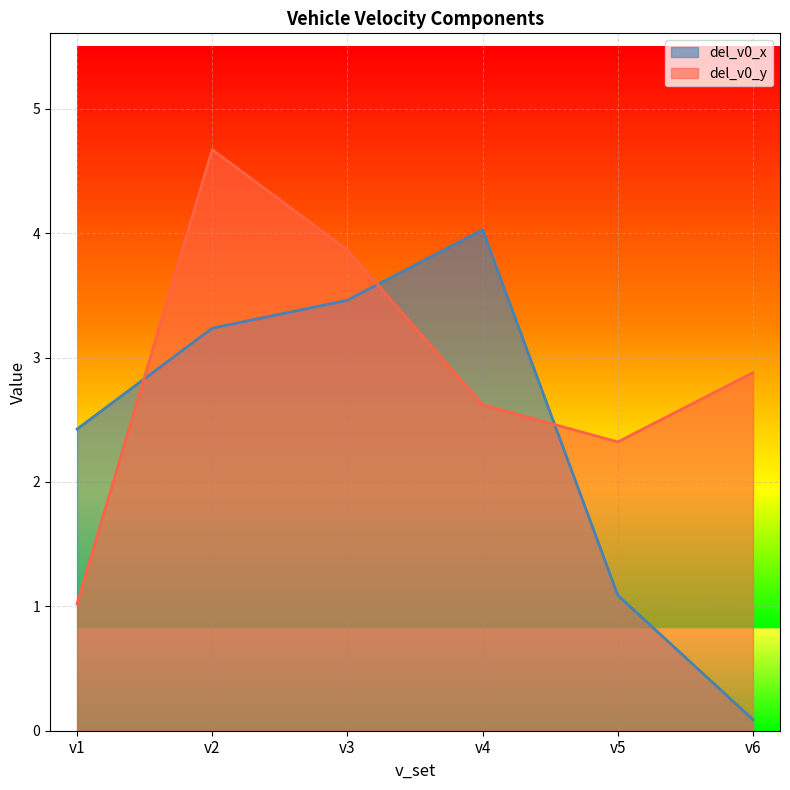

Rank the series at v6 from lowest to highest value.

del_v0_x, del_v0_y